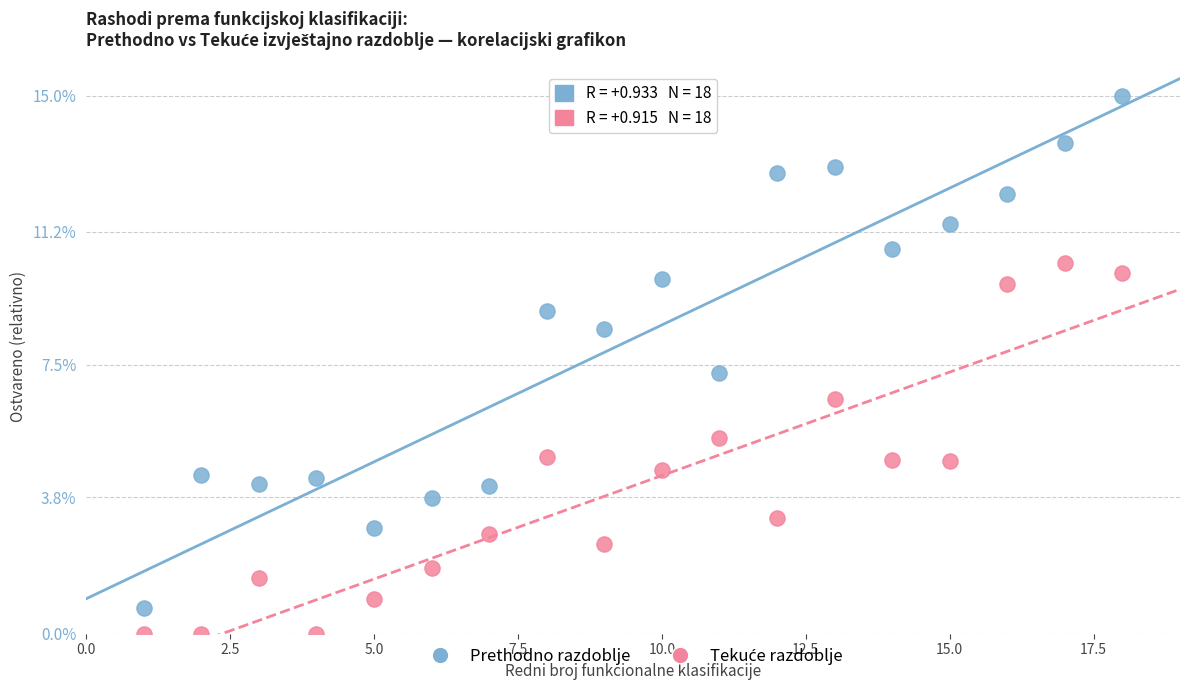

Across all data points, what is the range of Y values (max minus min)?

15.0